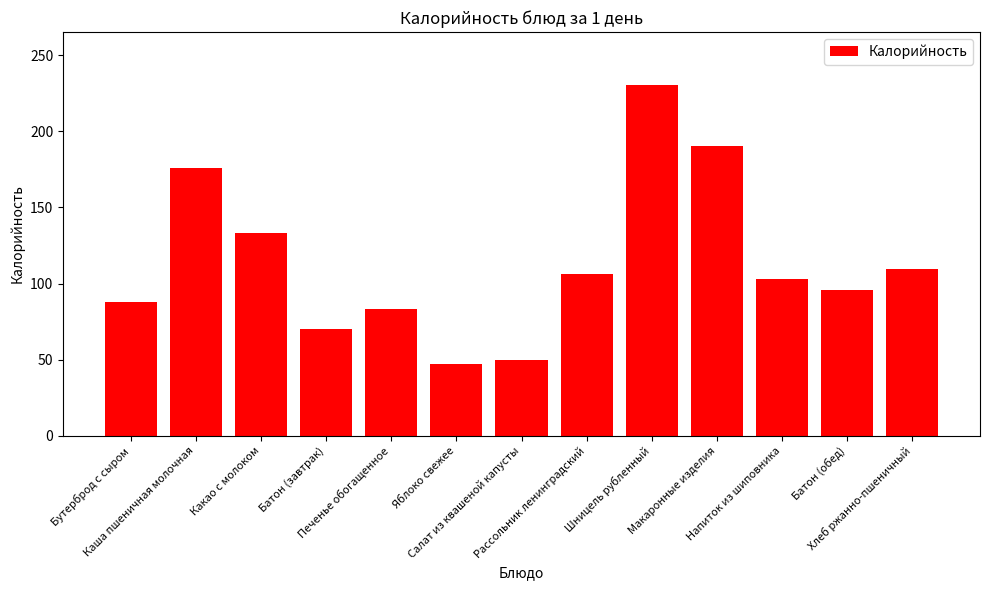

True or false: the data shows 176.2 at Каша пшеничная молочная.

True